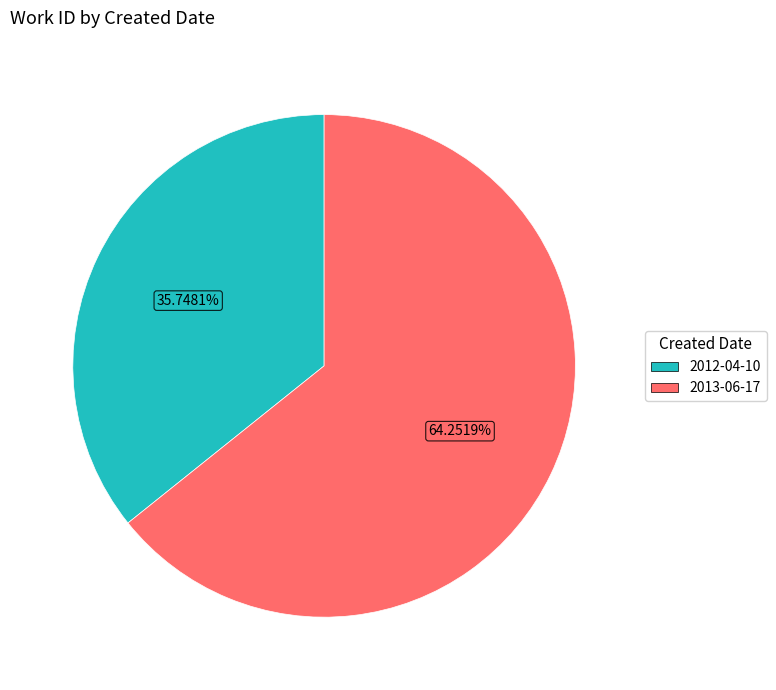

Does 2013-06-17 represent more than half of the total?

Yes